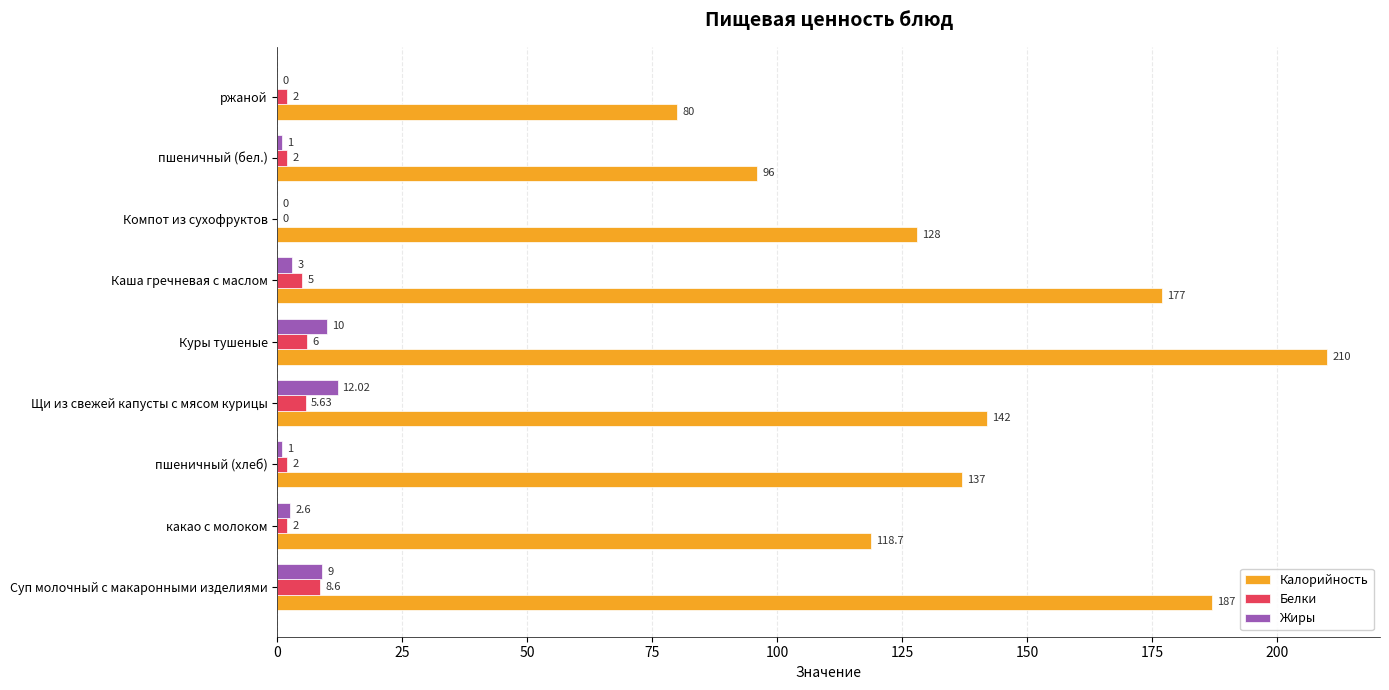

Between Компот из сухофруктов and ржаной, which series saw the biggest shift?

Калорийность